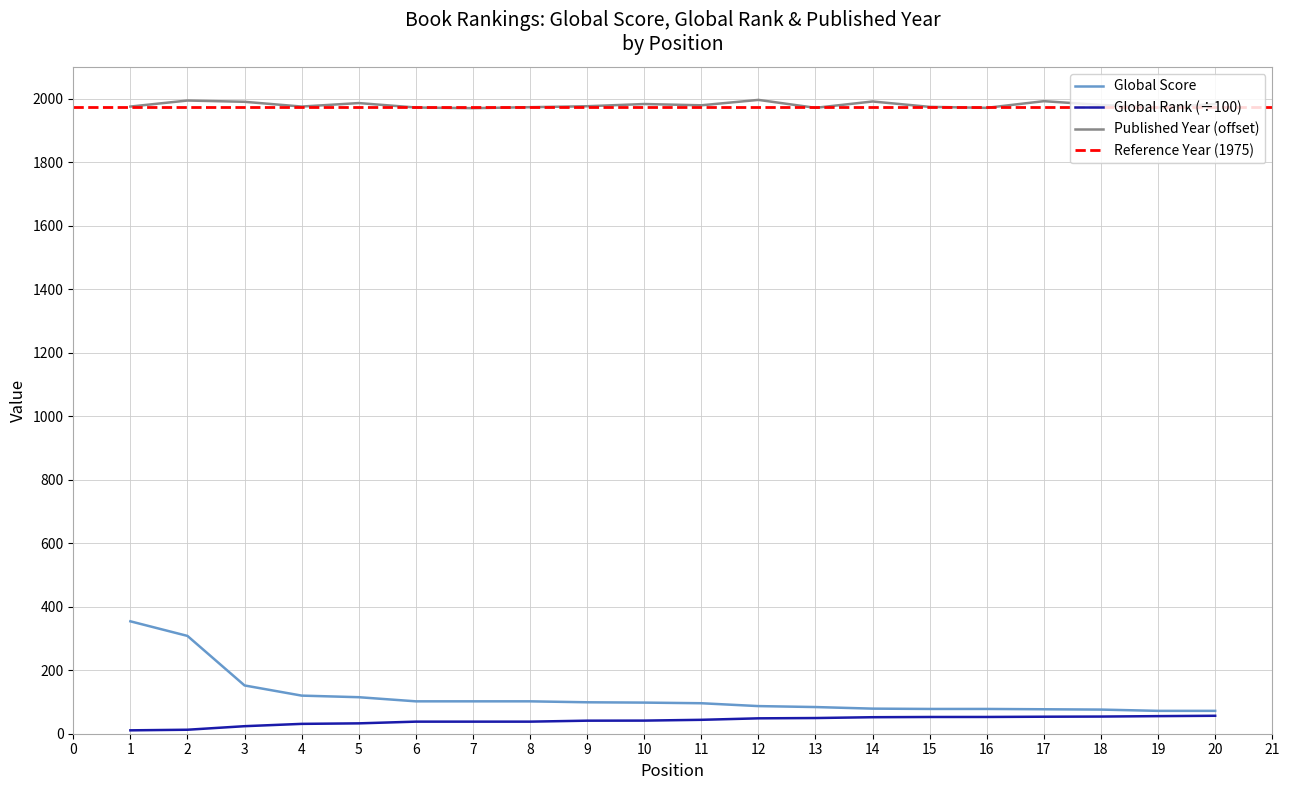

Does the chart have visible grid lines?

Yes